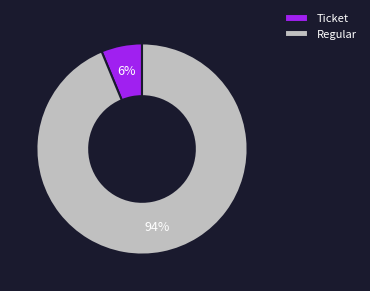

Is there any slice that represents more than half of the pie?

Yes